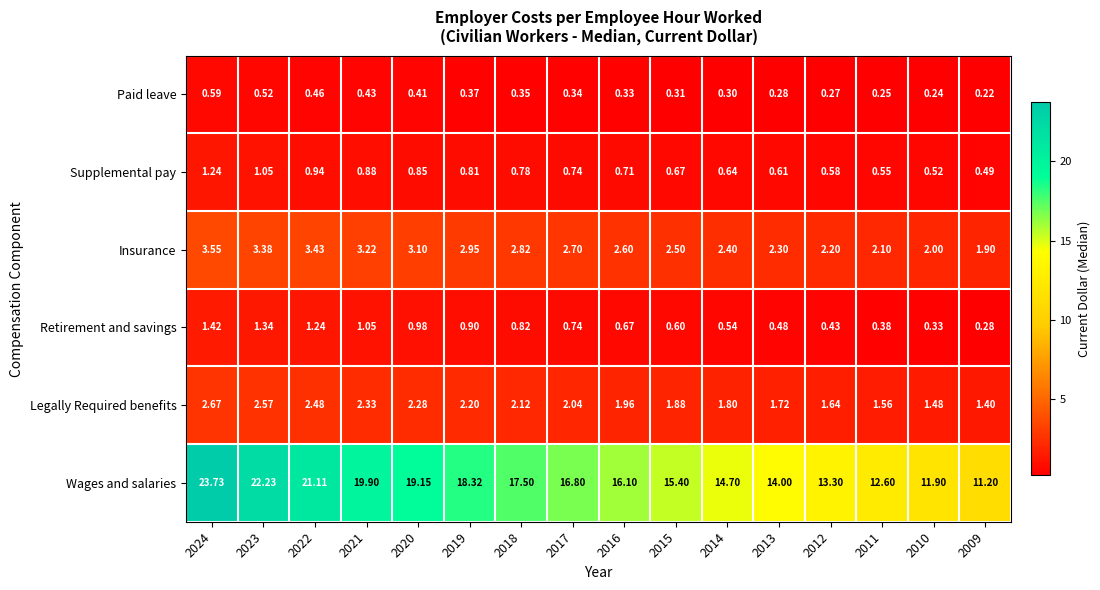

Which series has the largest range (max minus min)?

Wages and salaries